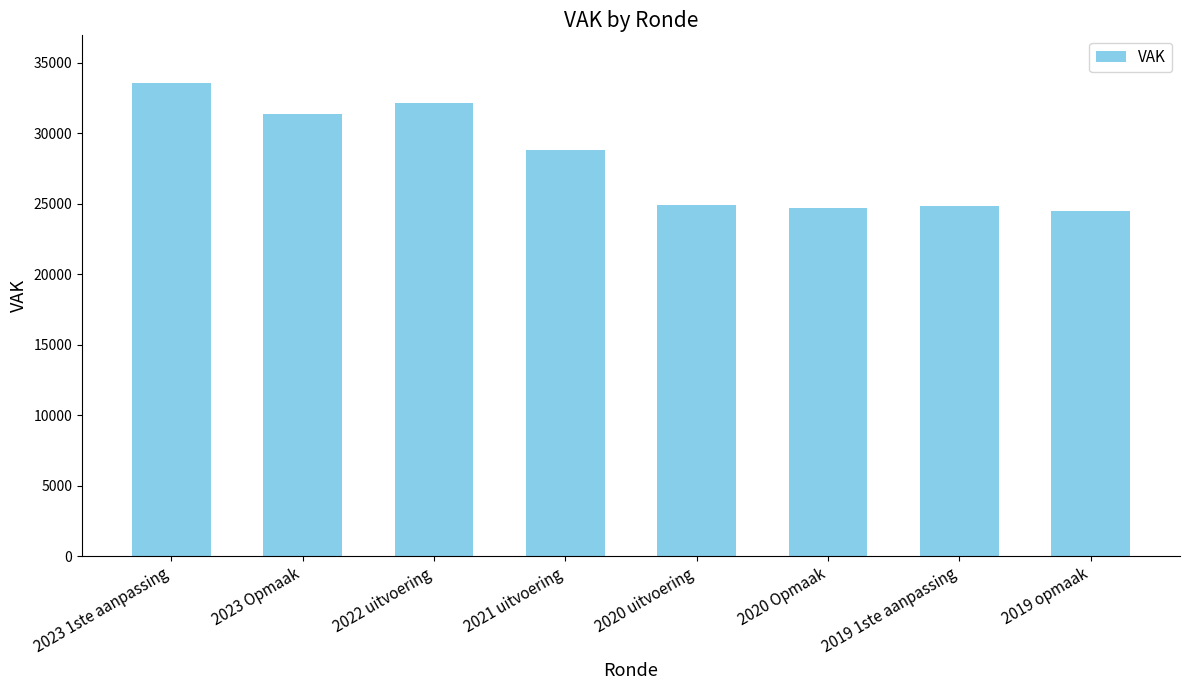

How many categories are shown in the chart?

8